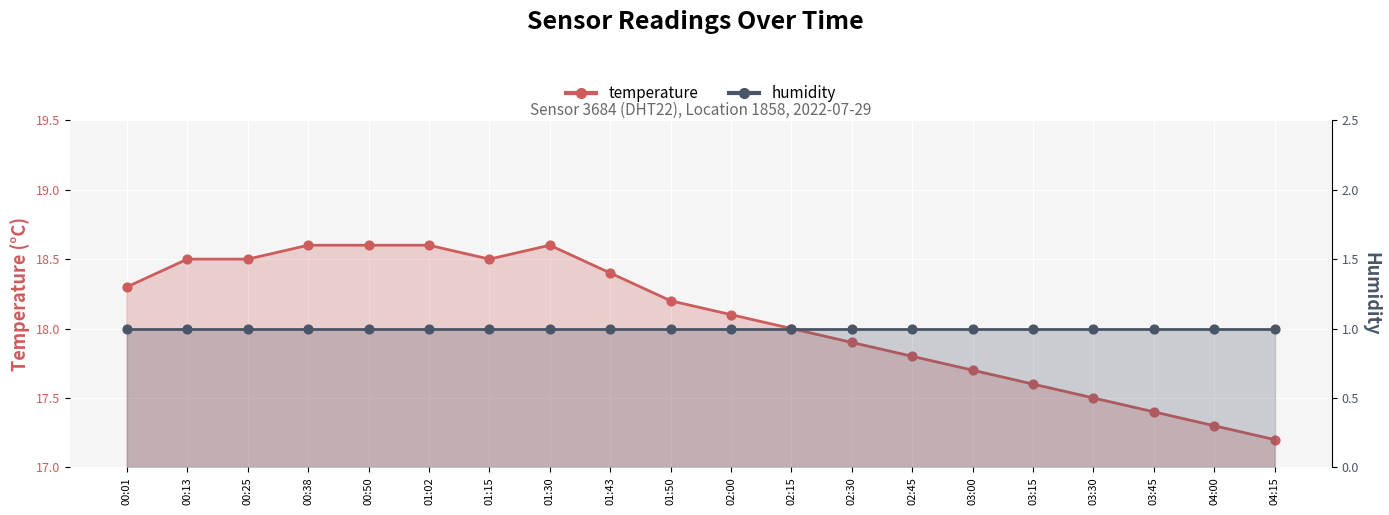

Which series has the largest Y range (max minus min)?

temperature